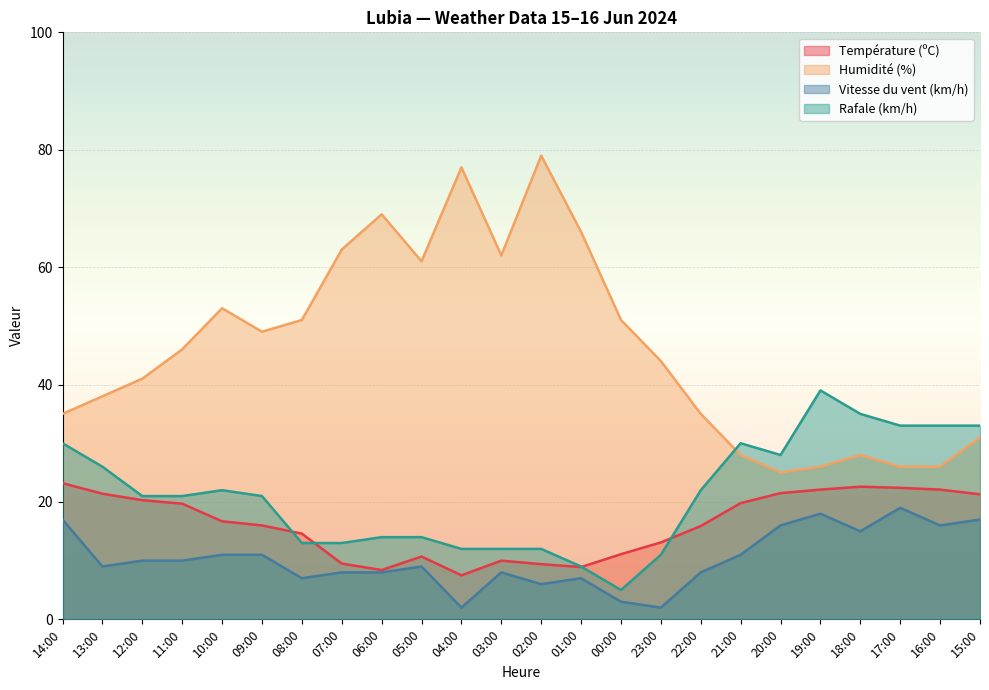

Between 03:00 and 02:00, which series saw the biggest shift?

Humidité (%)